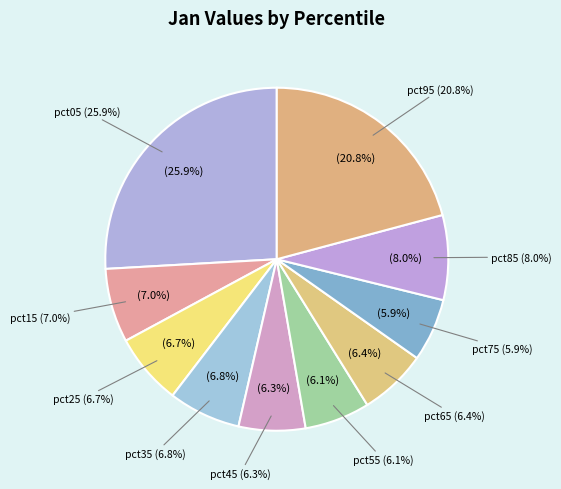

Rank the categories by value from highest to lowest.

pct05, pct95, pct85, pct15, pct35, pct25, pct65, pct45, pct55, pct75